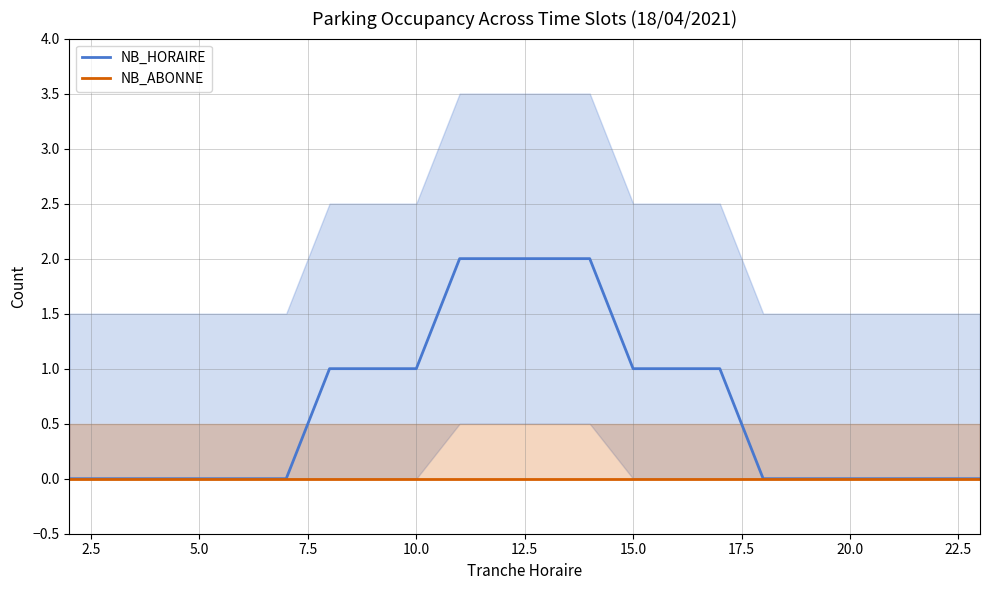

How many lines are shown in the chart?

2